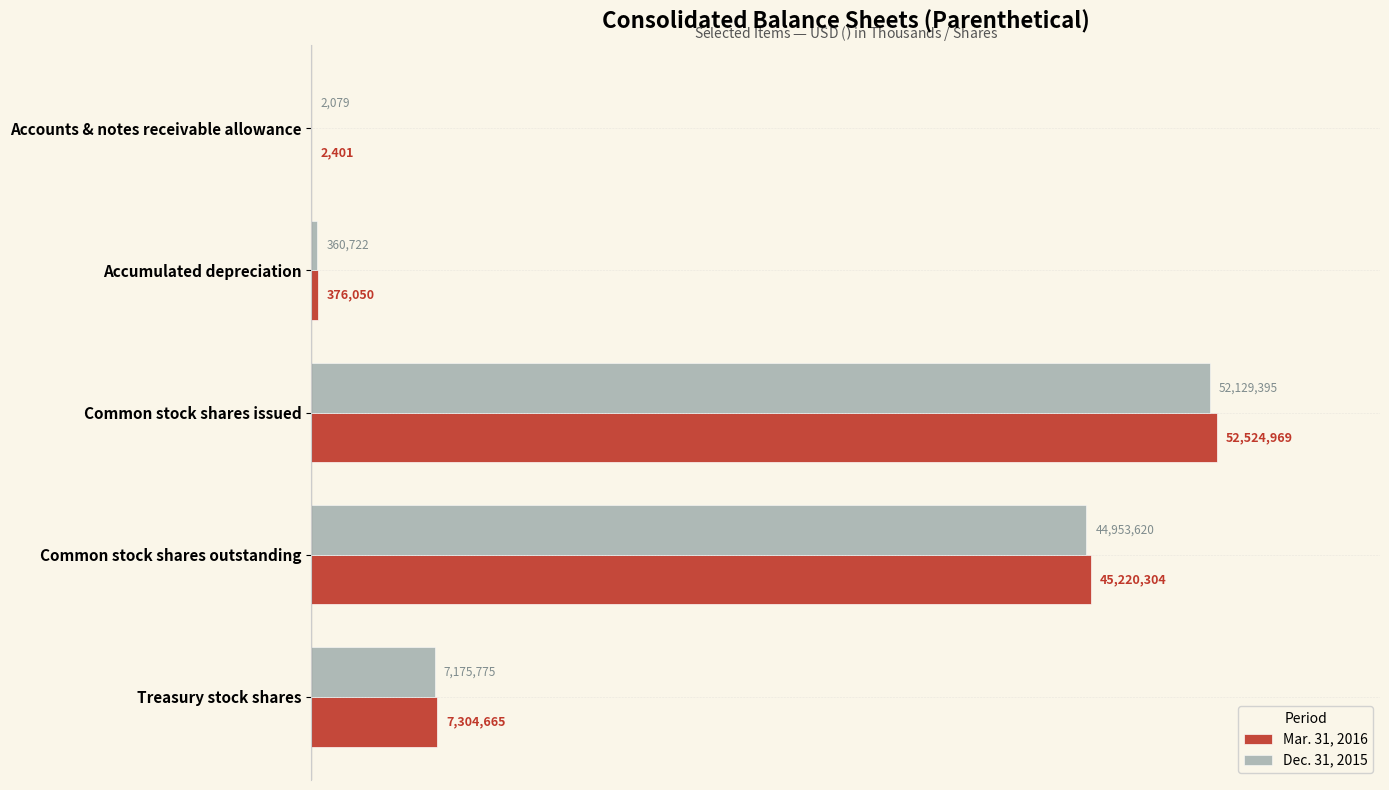

Rank the series by their maximum value, from lowest to highest.

Dec. 31, 2015, Mar. 31, 2016